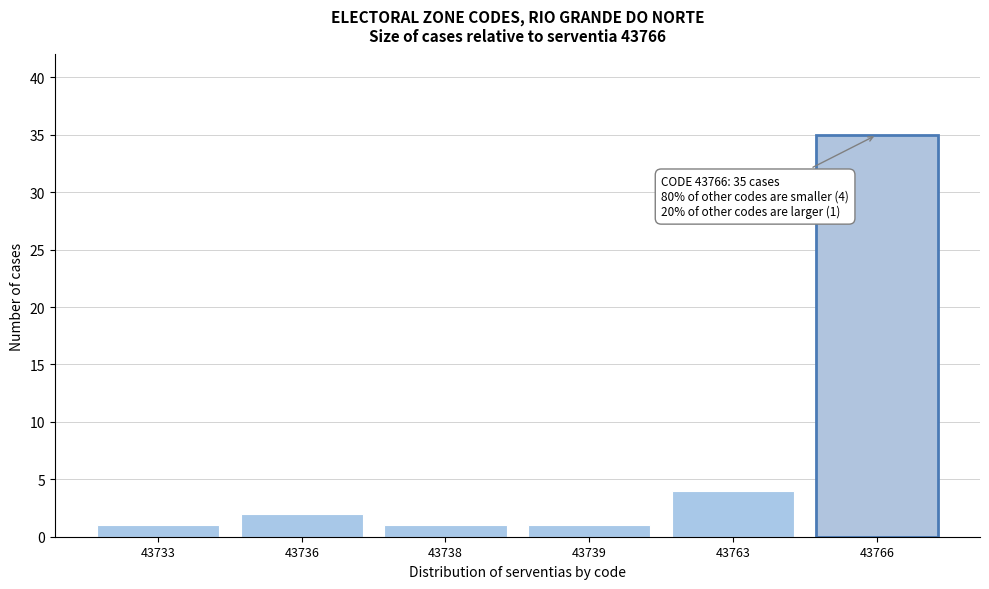

Reading right to left, what are all the values shown in this chart?

43766=35	43763=4	43739=1	43738=1	43736=2	43733=1